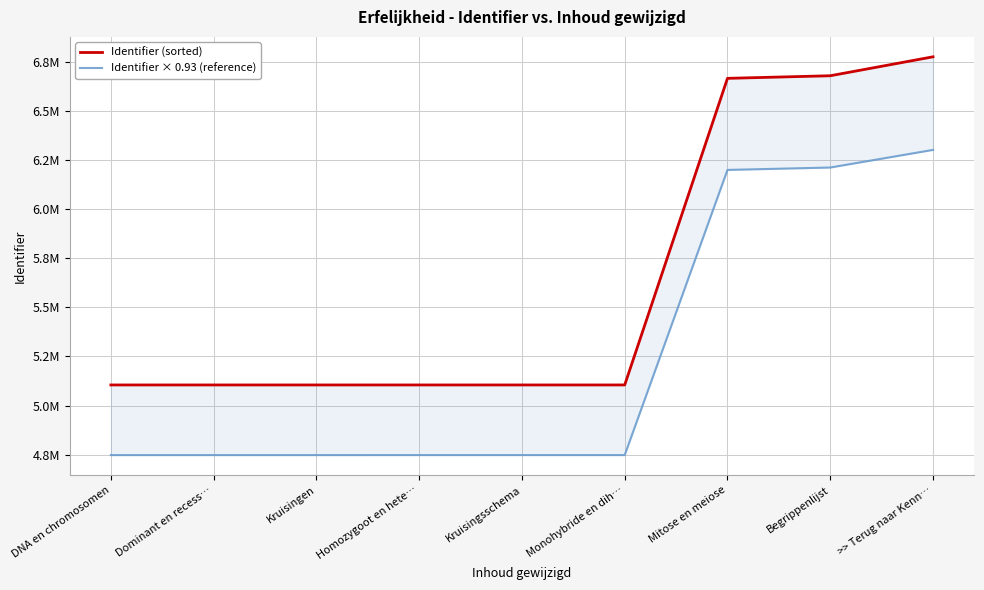

Is it true that Identifier × 0.93 (reference) equals 7278082.0 at Dominant en recess…?

False